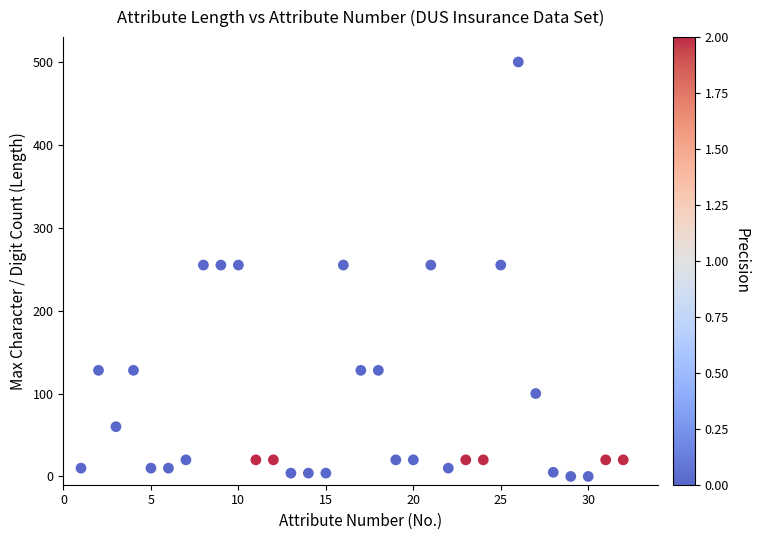

What is the range of Y values (max minus min)?

500